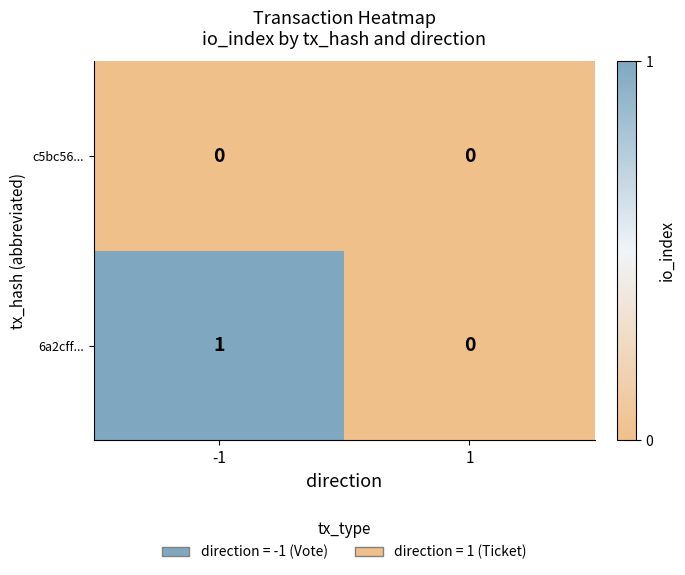

Reading left to right, what are all the values shown in this chart?

c5bc56...: -1=0	1=0
6a2cff...: -1=1	1=0